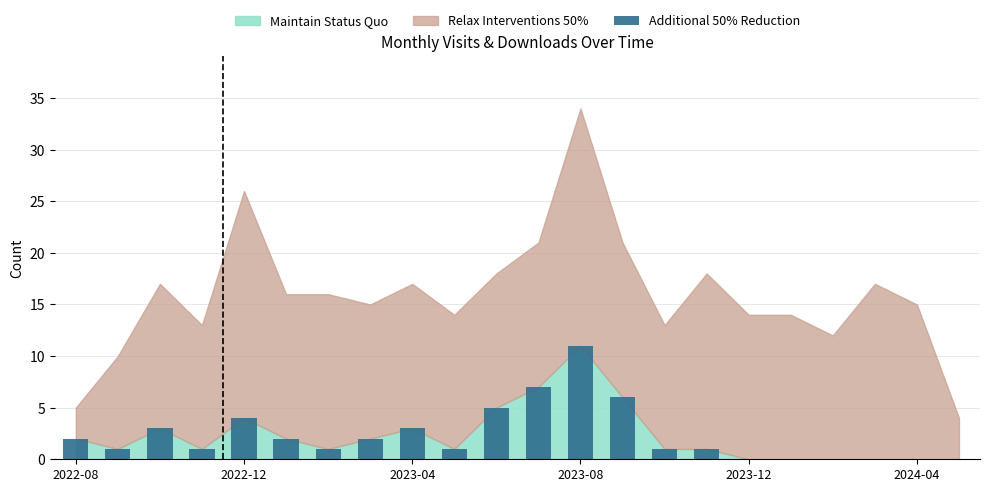

What is the greatest value displayed?

11